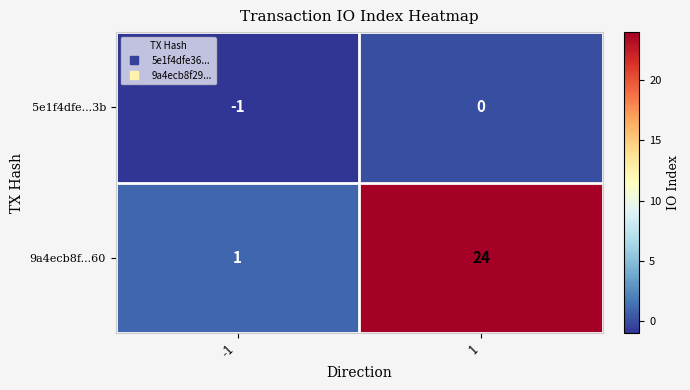

Between -1 and 1, which series saw the biggest shift?

9a4ecb8f...60